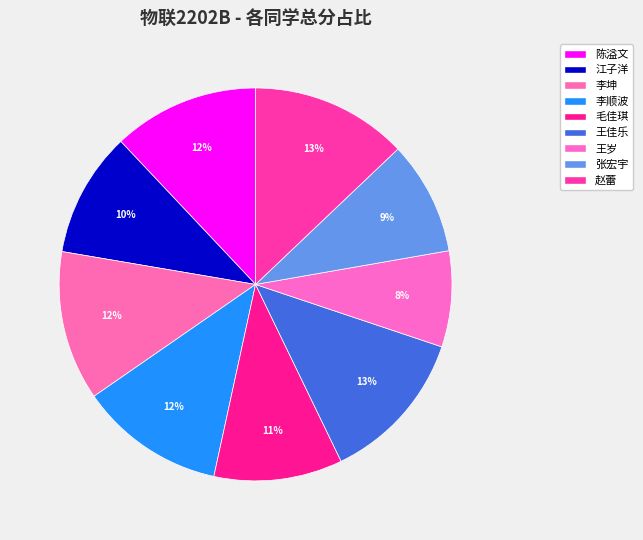

Is there any slice that represents more than half of the pie?

No